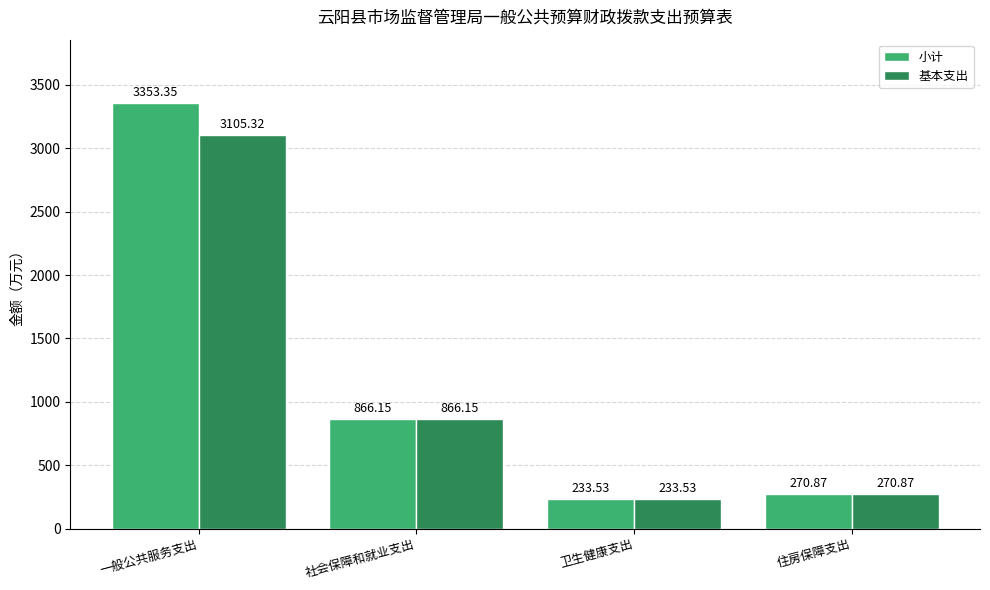

At which label is 小计 closest to 1793?

社会保障和就业支出